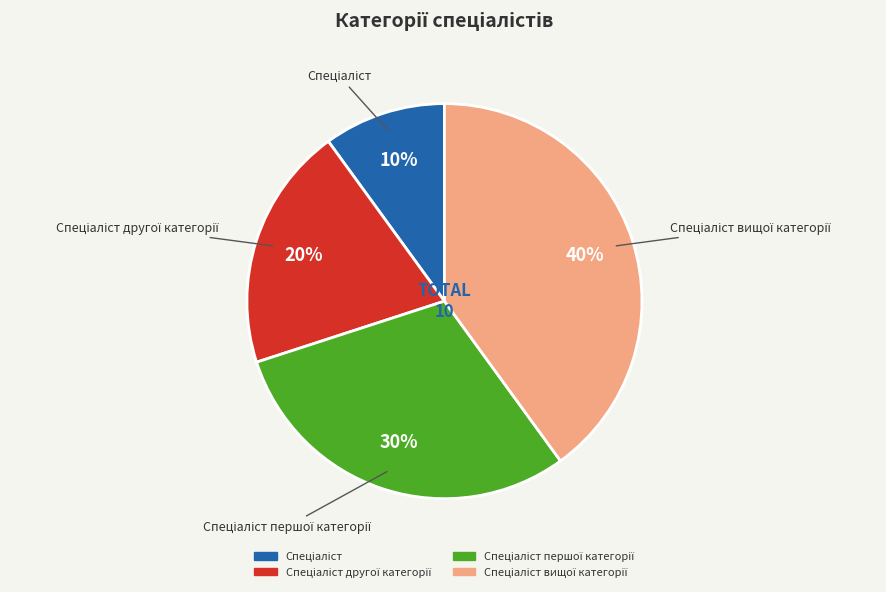

Is there any slice that represents more than half of the pie?

No